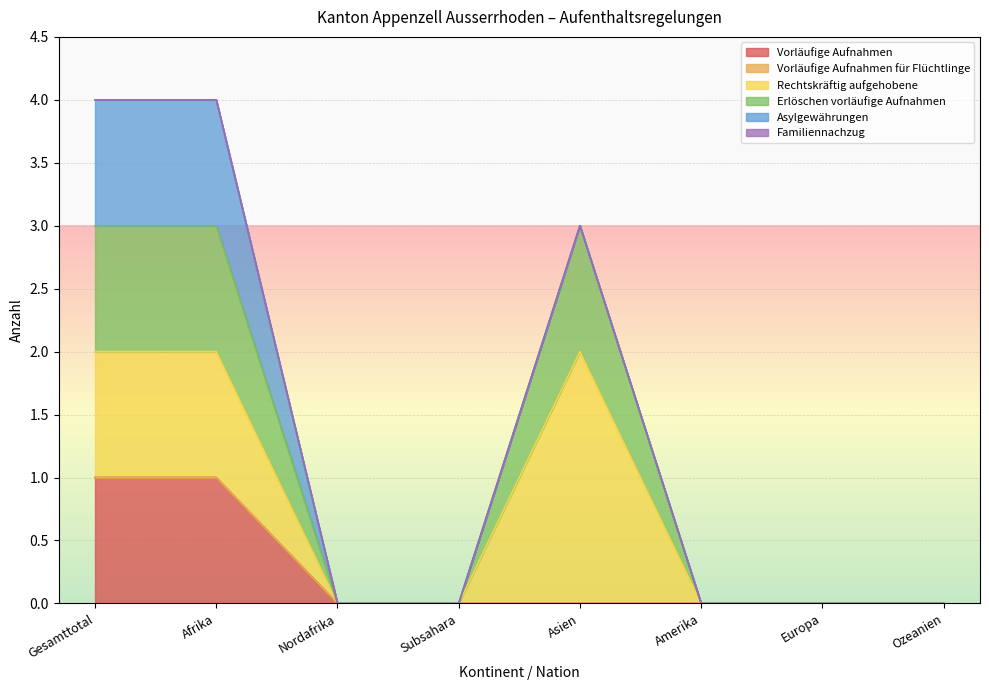

What position from the left is Gesamttotal?

1